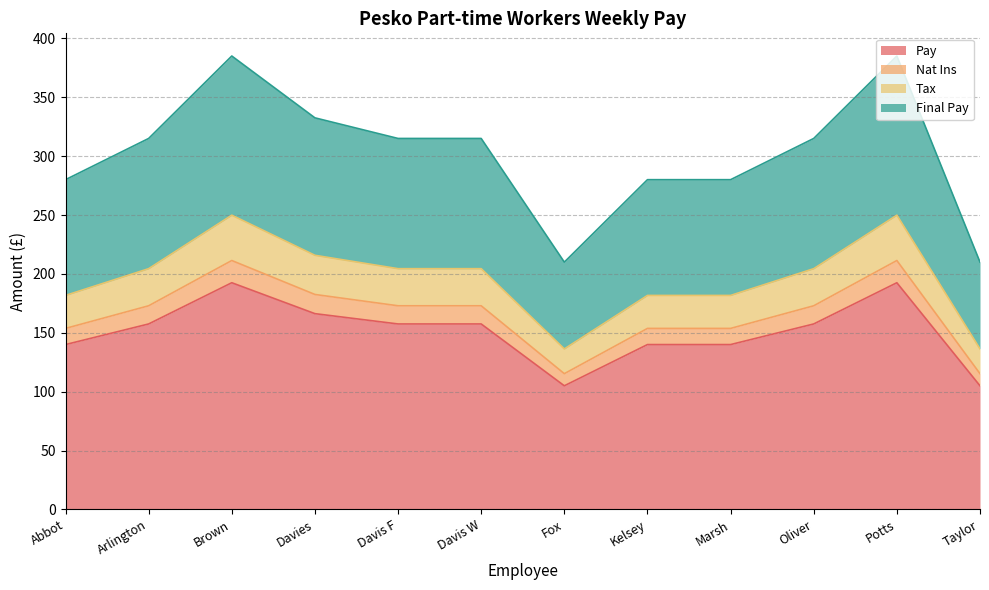

What is the total value across all series at Kelsey?

280.0